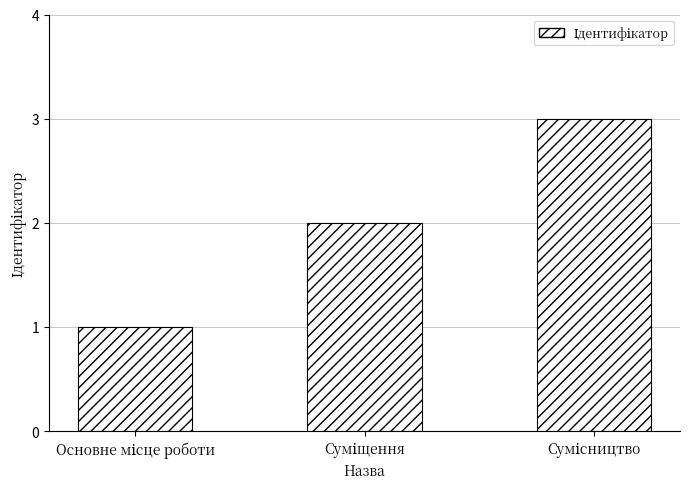

Reading left to right, list all the values displayed in this chart.

1	2	3